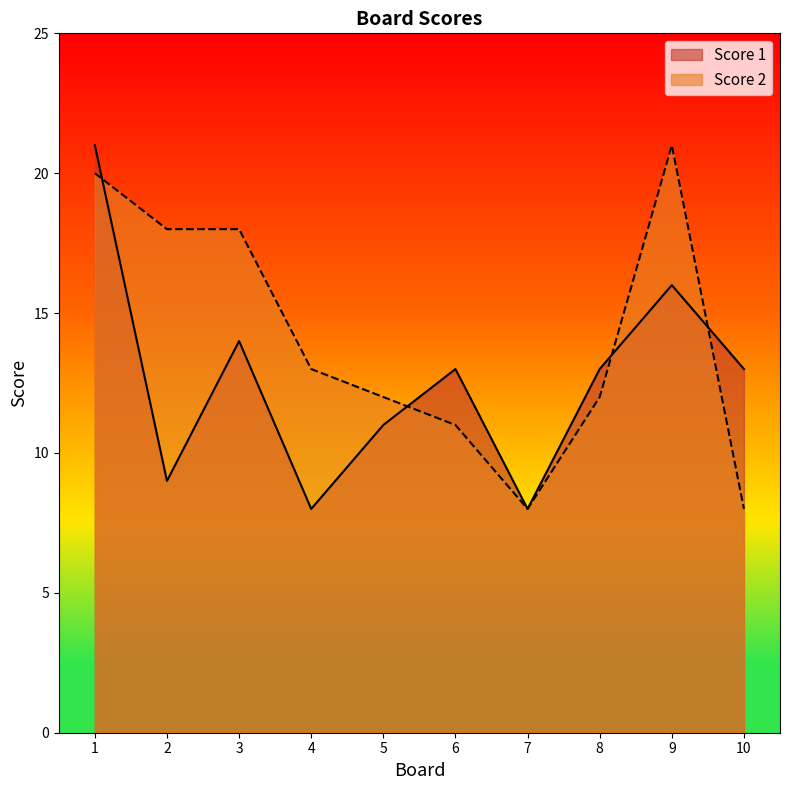

How many intersections are there between Score 2 and Score 1?

4